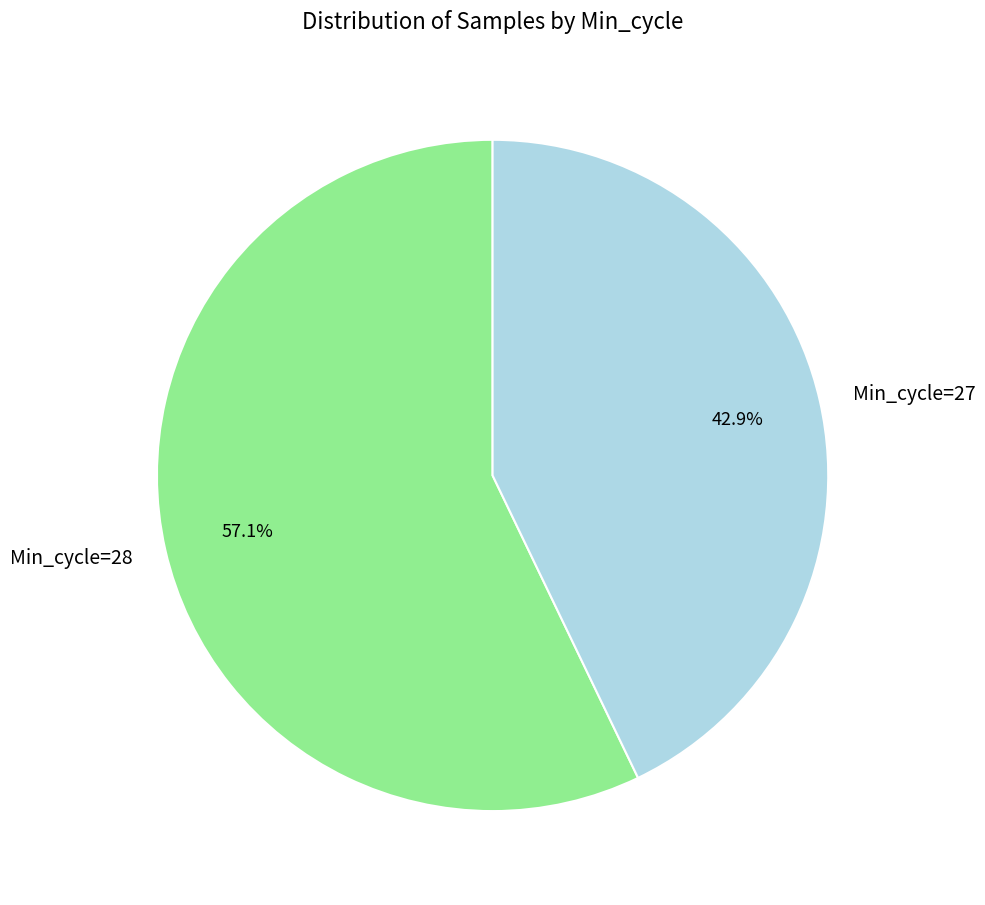

Between Min_cycle=28 and Min_cycle=27, which is larger?

Min_cycle=28